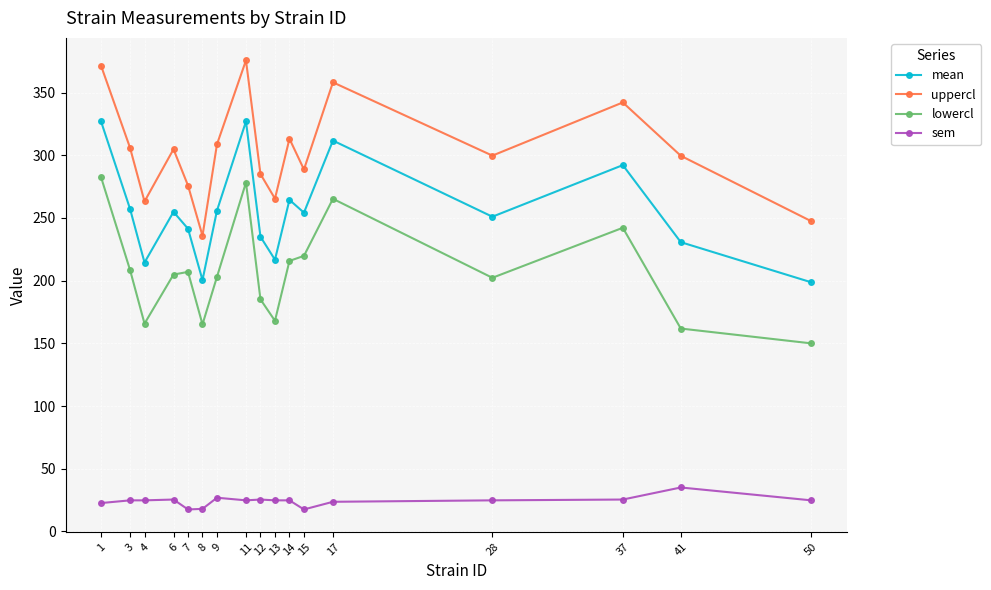

Is the value of sem at 1 greater than the value of lowercl at 41?

No